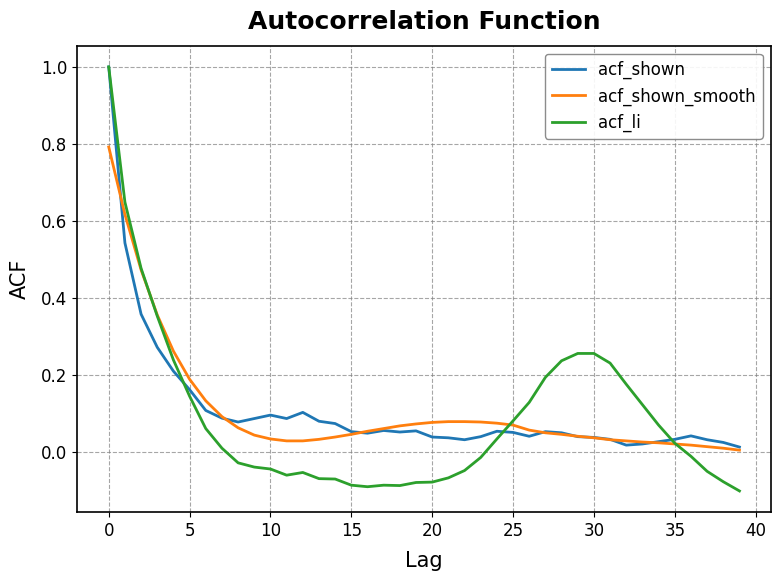

Which series has the widest spread of values?

acf_li